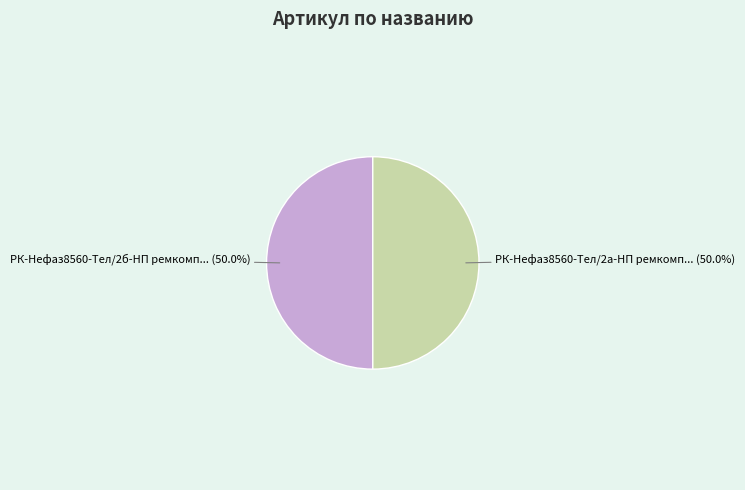

How many segments does this pie chart have?

2